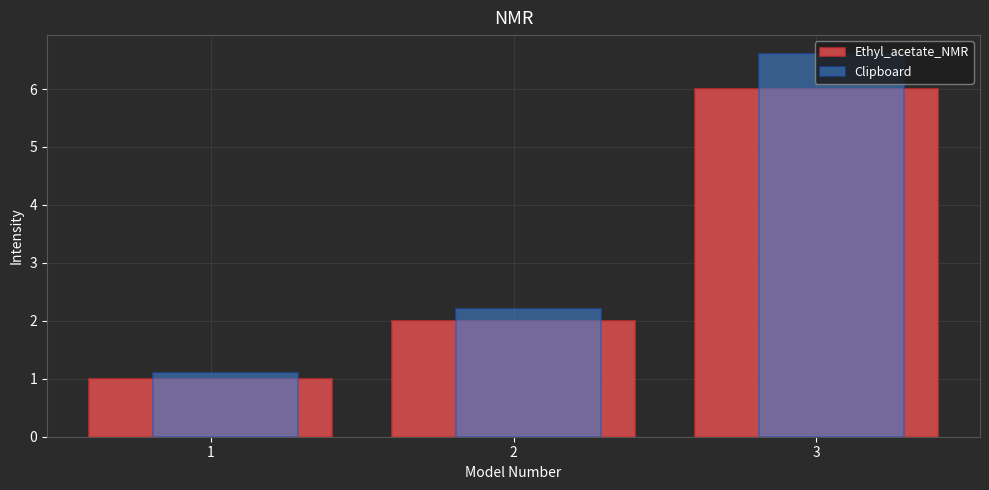

What is the difference between the maximum and minimum values in the Clipboard series?

5.5